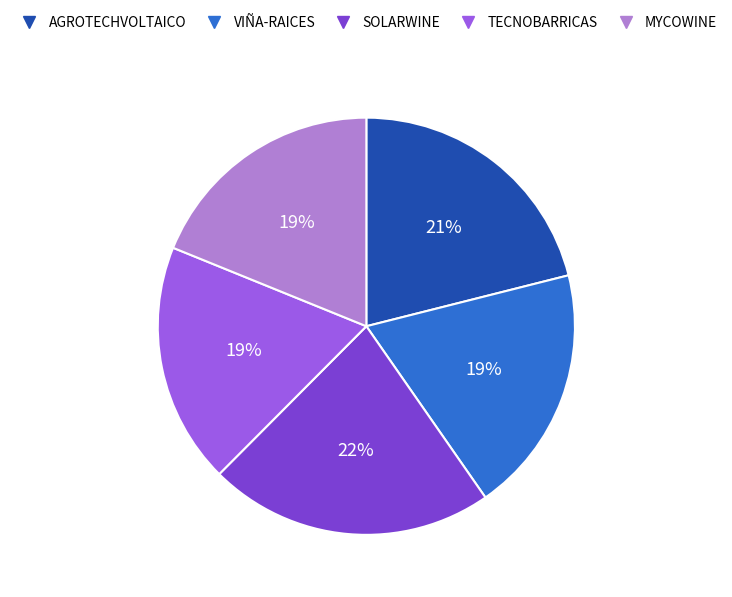

The TECNOBARRICAS slice represents 19% of the pie. True or false?

True